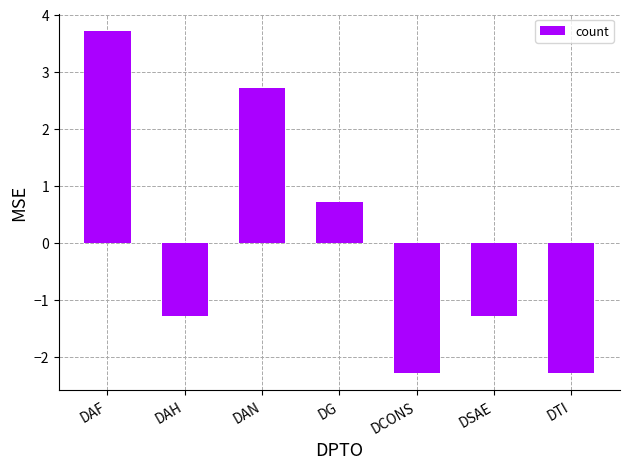

What is the sum of the values at DG and DTI?

-1.6